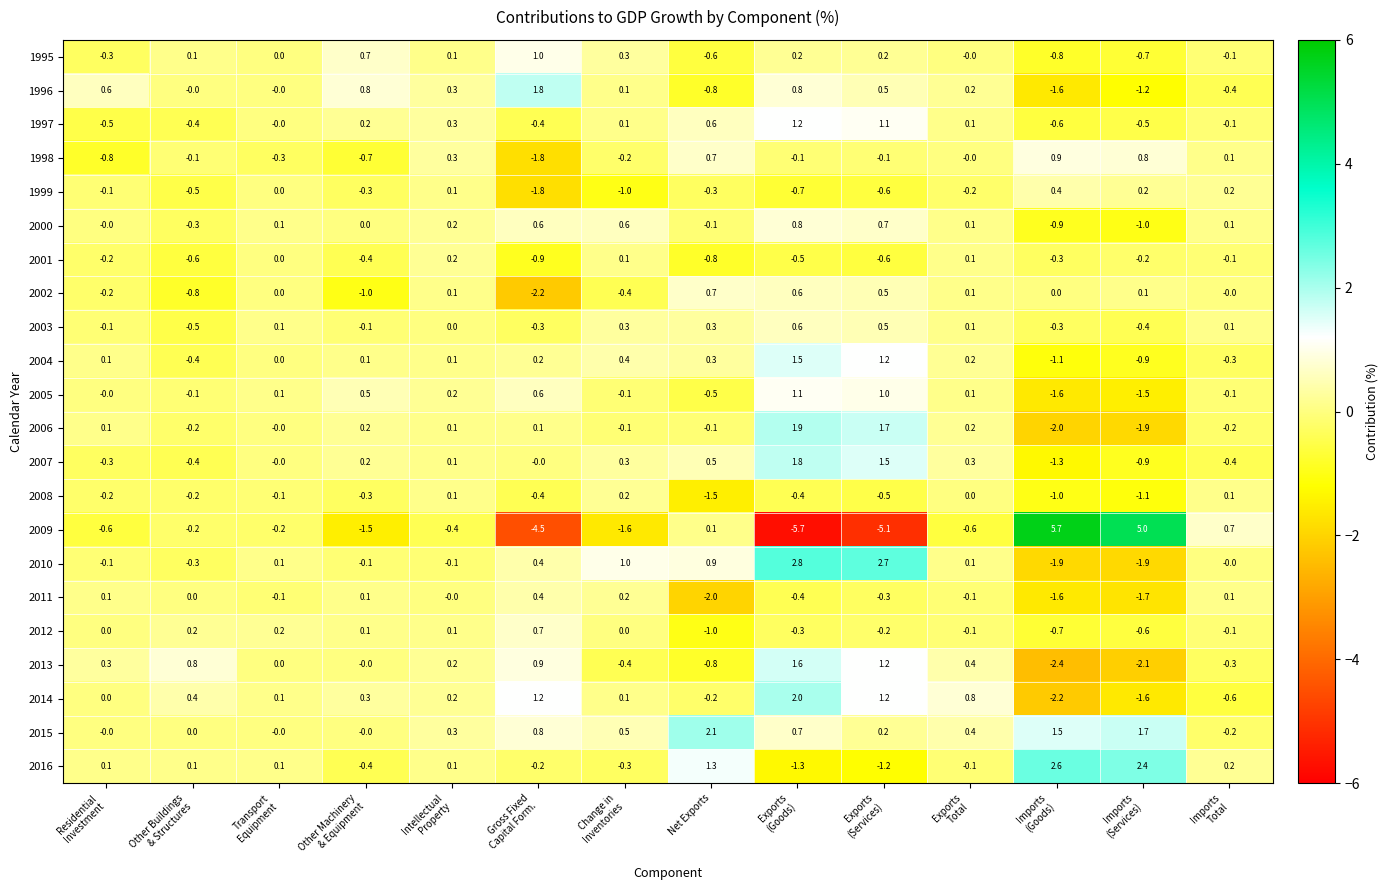

What is the maximum value for 2004?

1.5